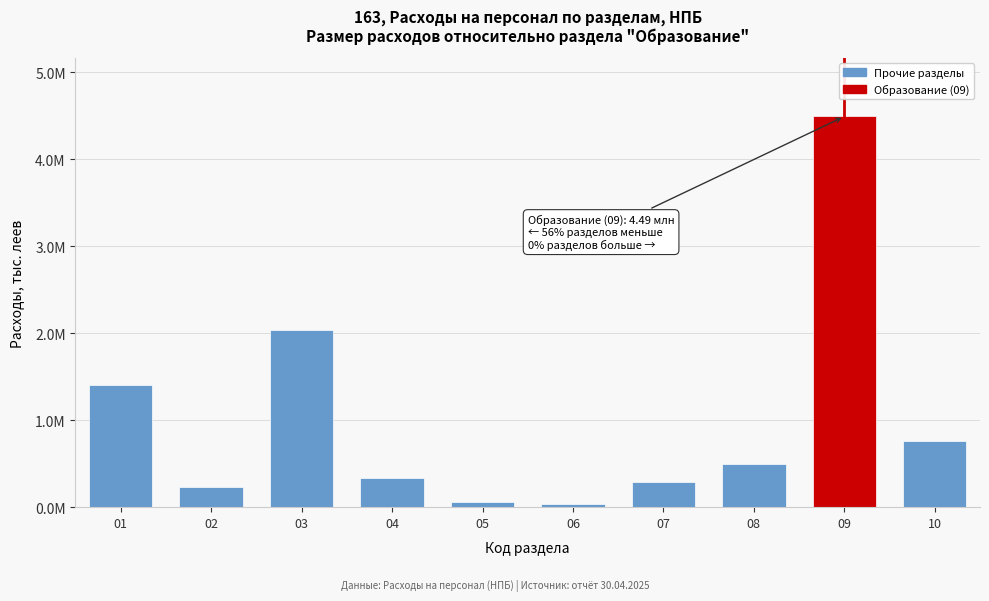

Does the chart contain any negative values?

No